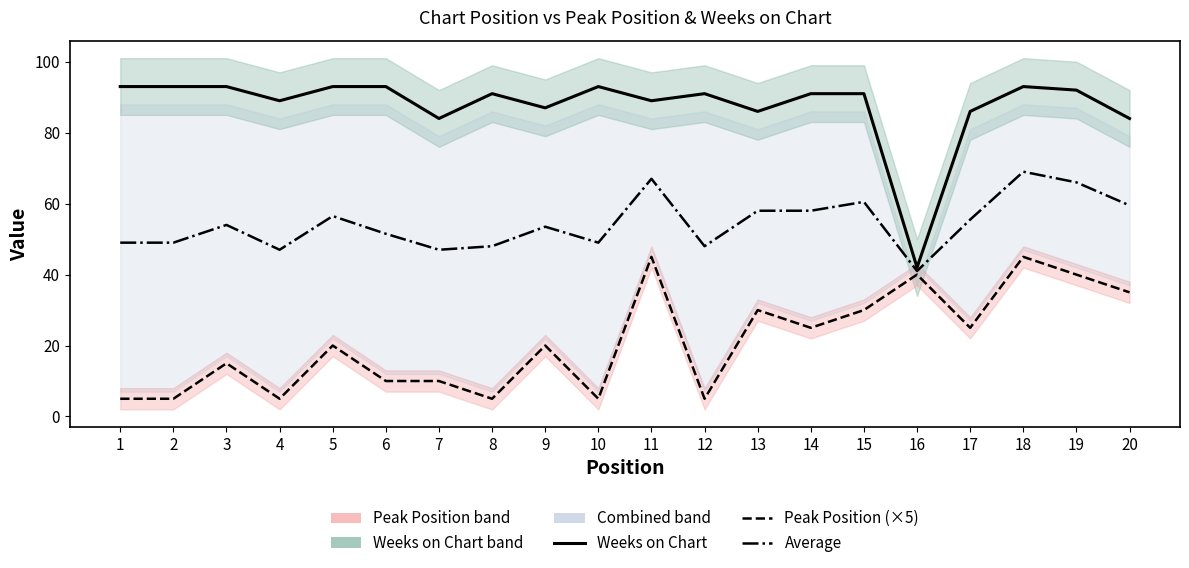

At which category does the chart reach its minimum across all series?

1